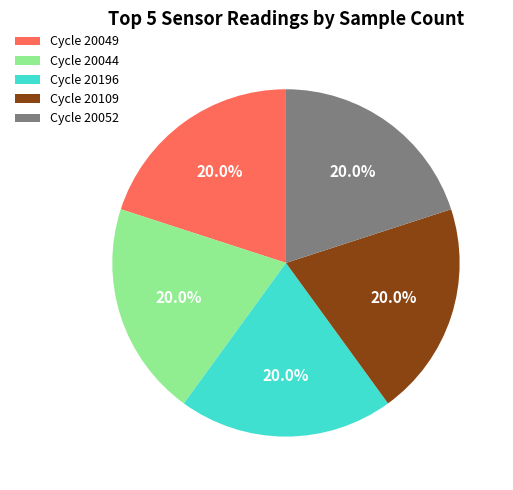

Approximately how many times larger is the value at Cycle 20049 compared to Cycle 20044?

1.0